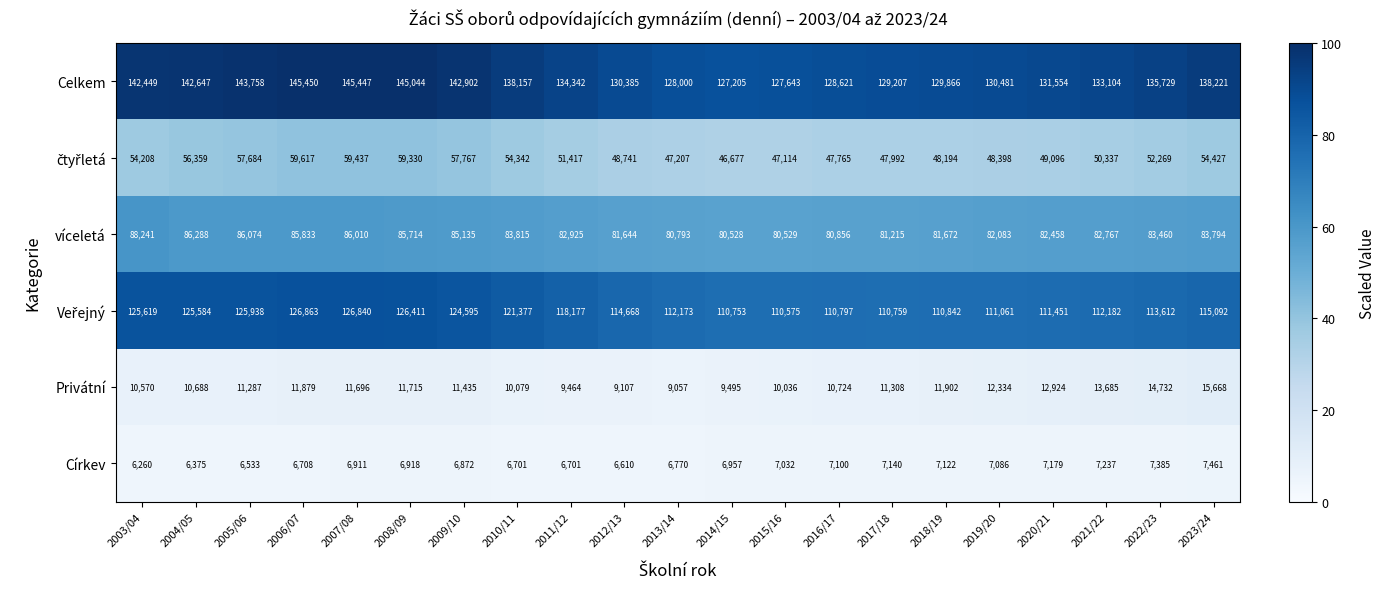

Is it true that Celkem equals 138157 at 2010/11?

True